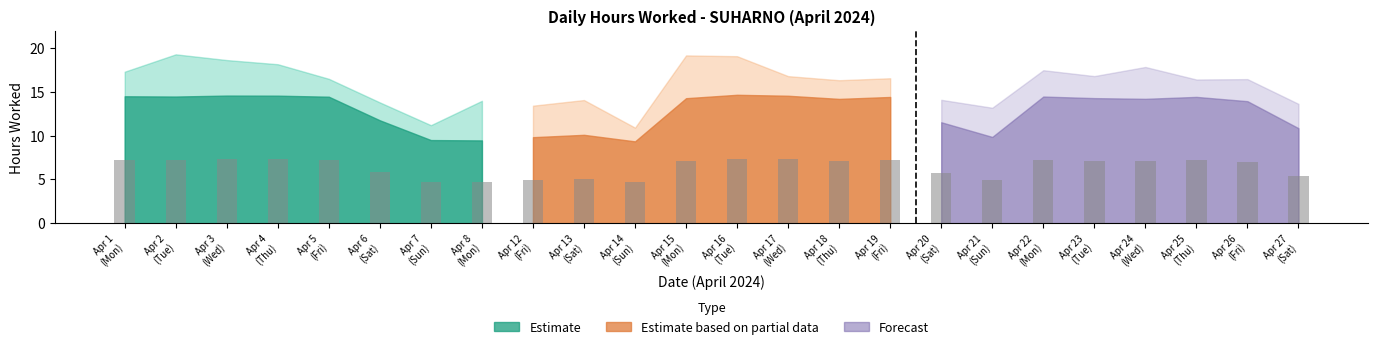

Is it true that Low (hours worked) equals 21.6 at 24?

False